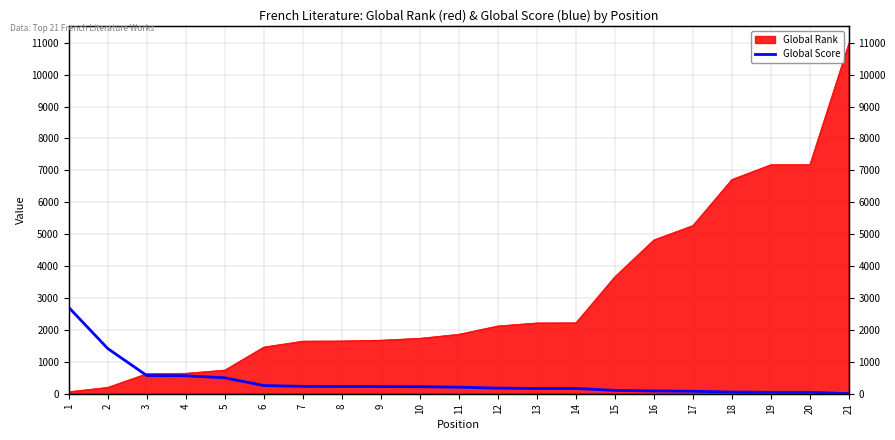

What is the smallest value displayed?

3